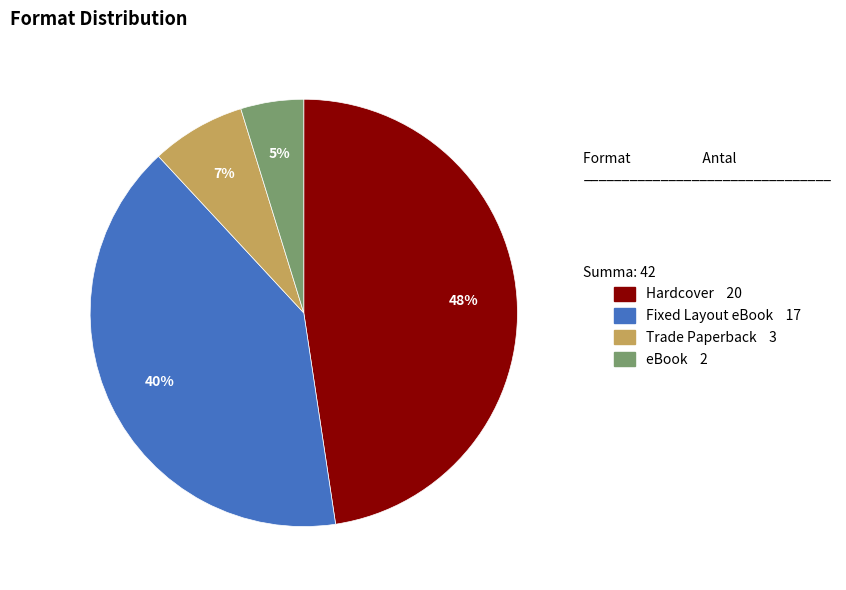

To the nearest percent, what is the difference between the largest and smallest slice percentages?

43%